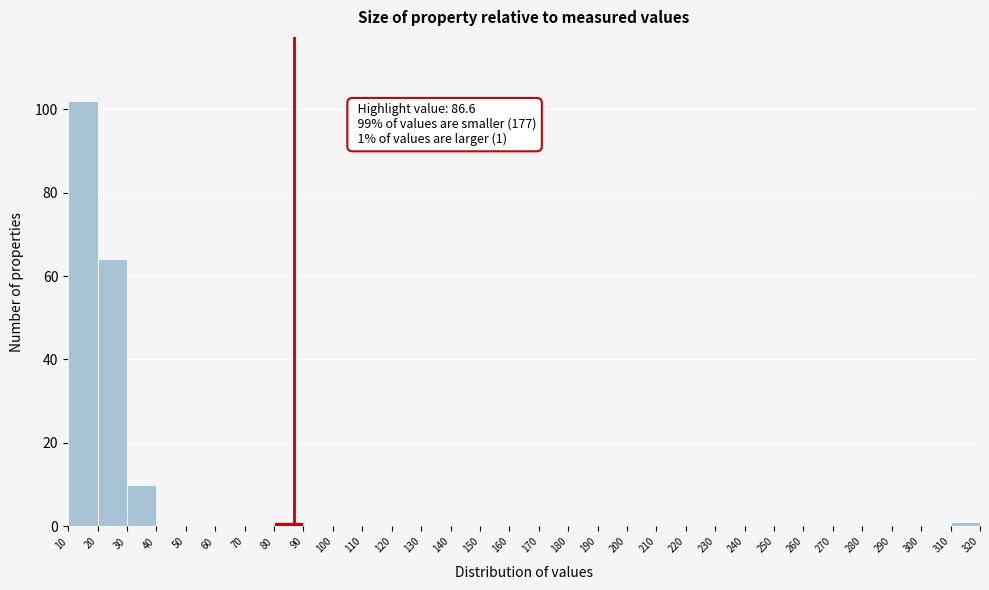

Which range on the x-axis has the tallest bar?

10 to 20